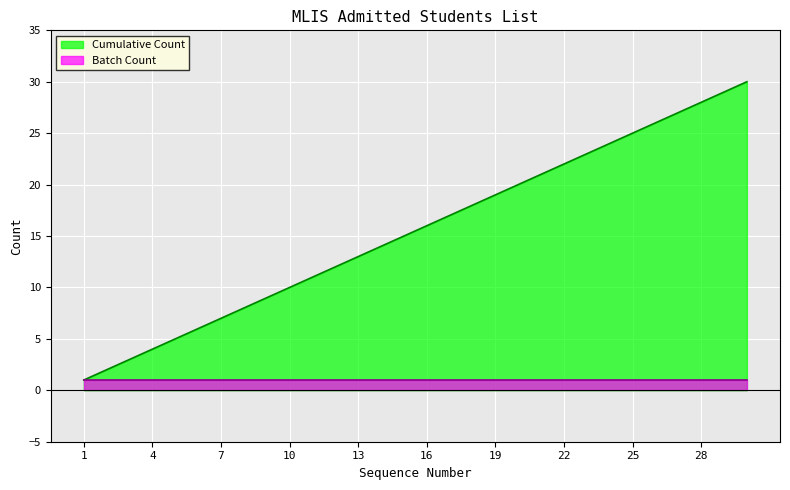

List the labels in order of value, largest first.

30, 29, 28, 27, 26, 25, 24, 23, 22, 21, 20, 19, 18, 17, 16, 15, 14, 13, 12, 11, 10, 9, 8, 7, 6, 5, 4, 3, 2, 1